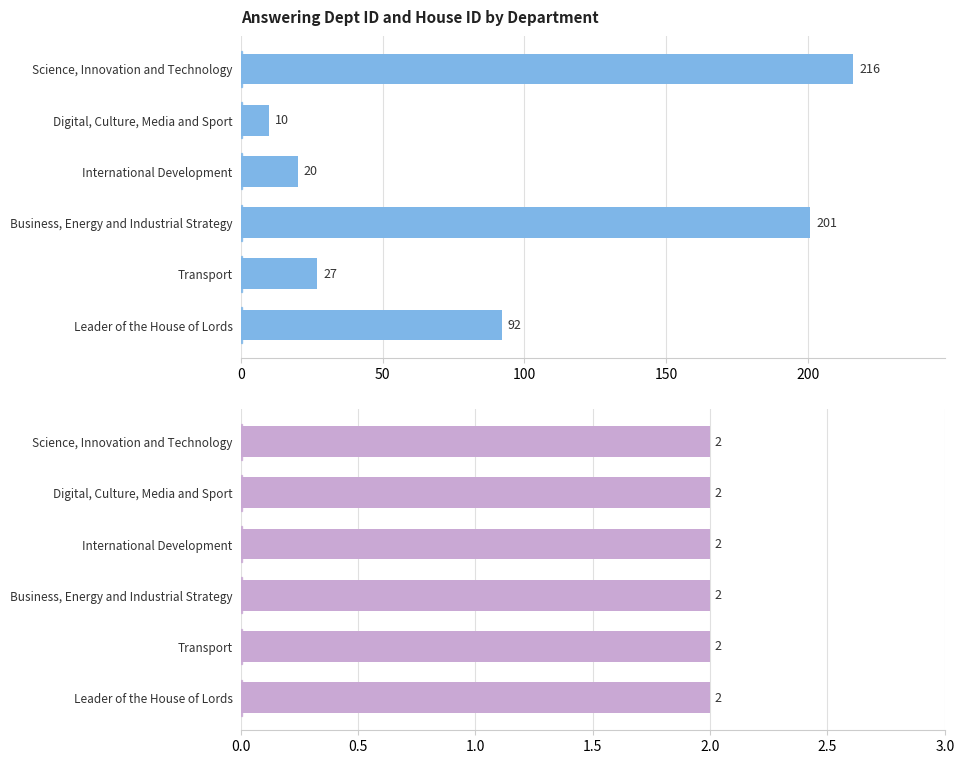

What is the lowest value of the answering dept id series?

10.0